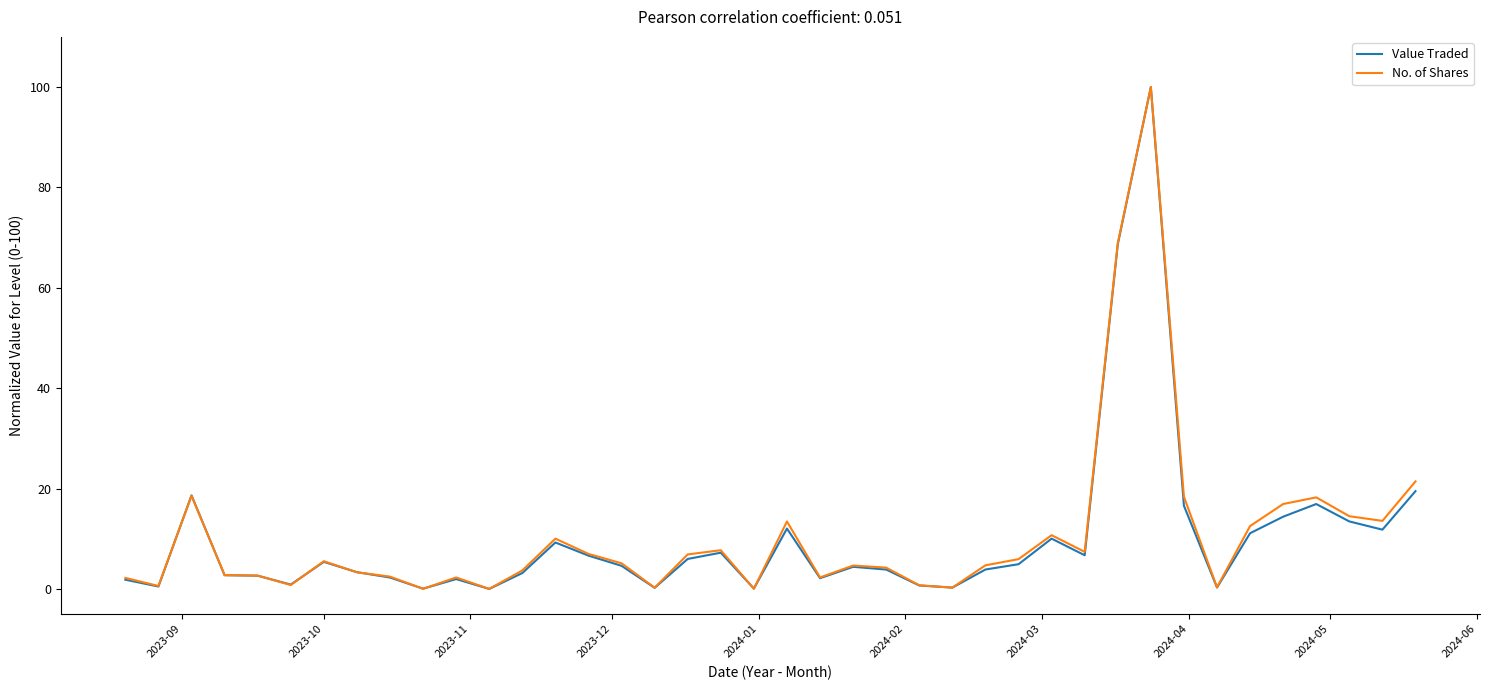

What is the highest value of the Value Traded series?

100.0